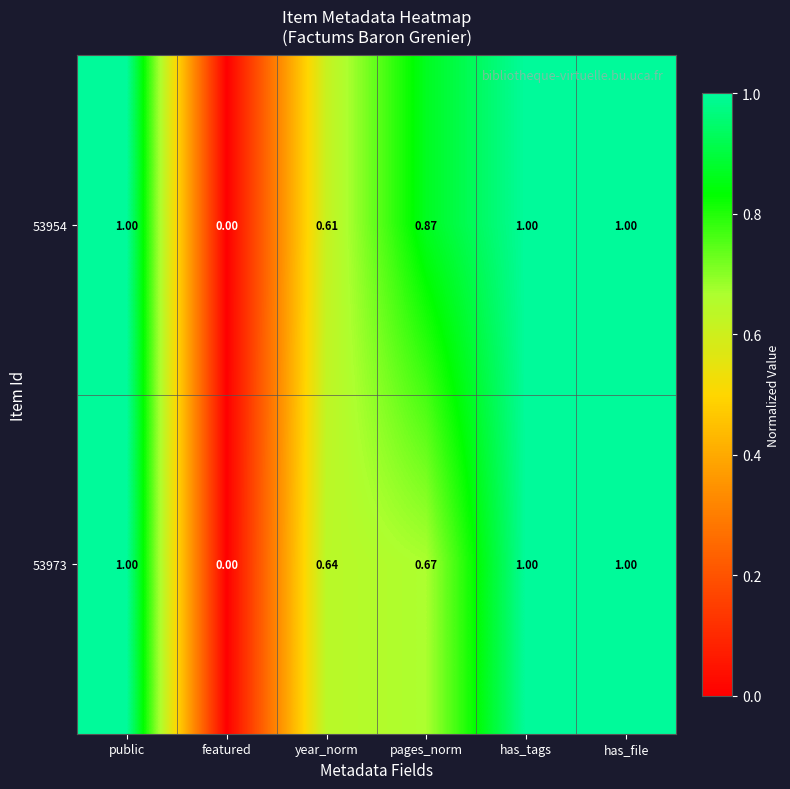

Is the value of 53954 at pages_norm greater than the value of 53973 at has_tags?

No